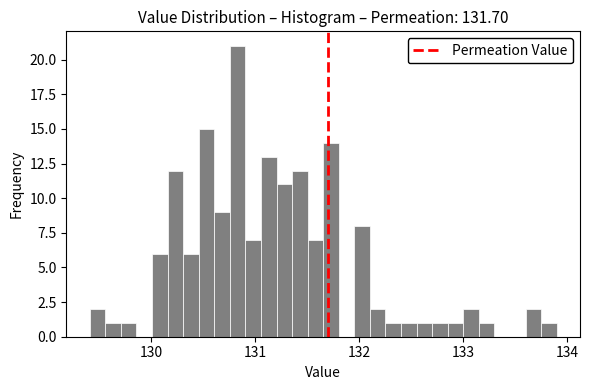

Around what value on the x-axis is the tallest bar? Give the approximate position of its centre, as read against the axis.

130.8